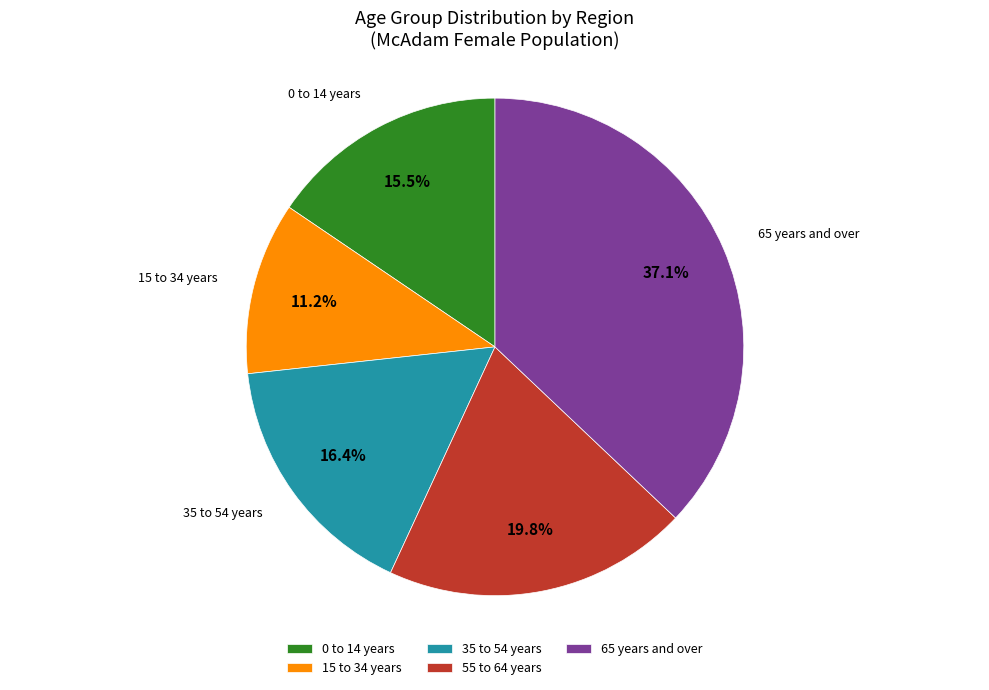

Count the number of slices in the pie.

5